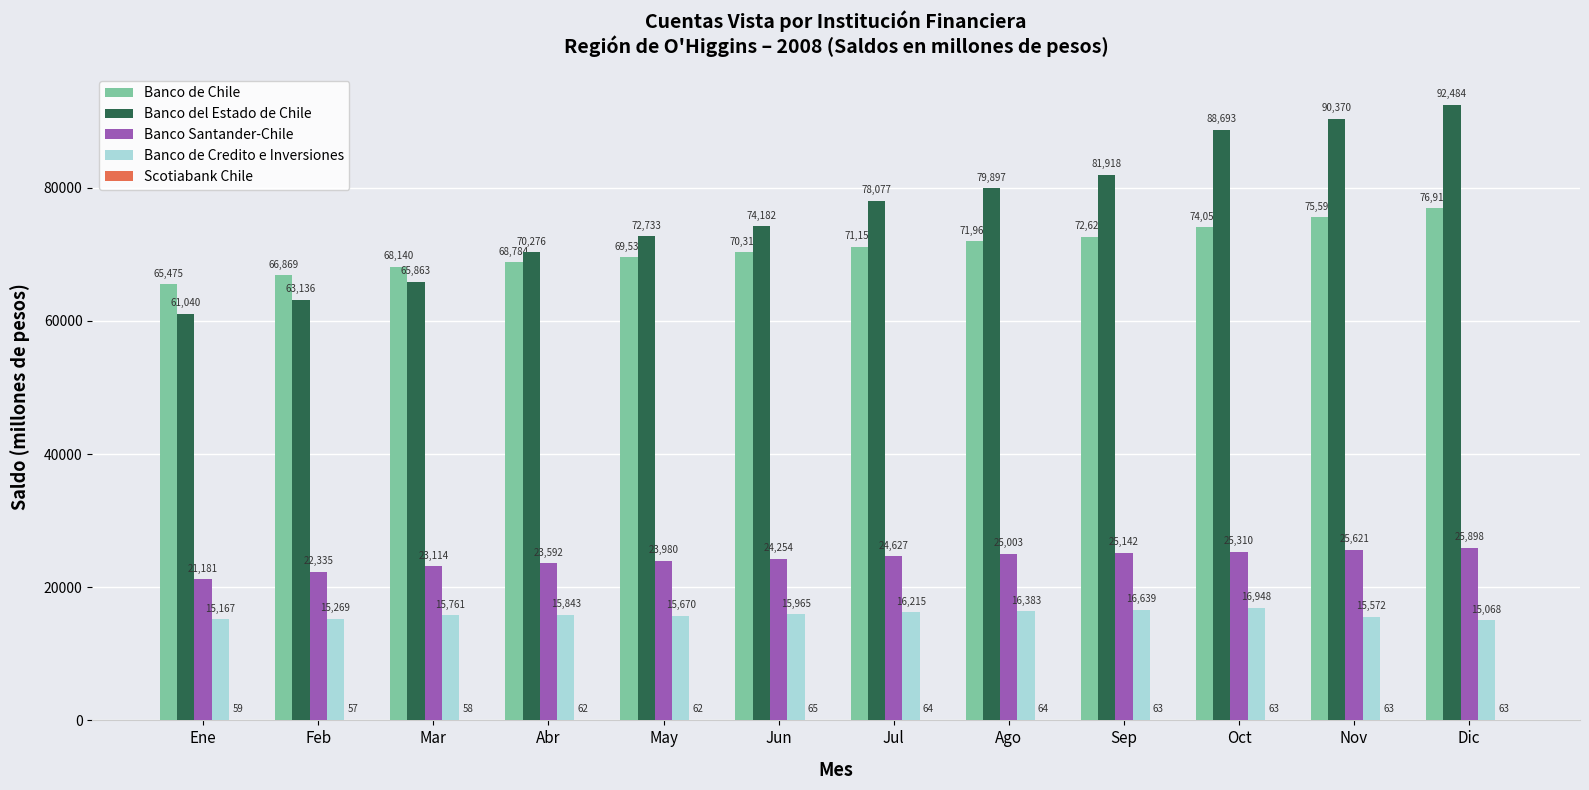

Which series changed the most between Abr and May?

Banco del Estado de Chile